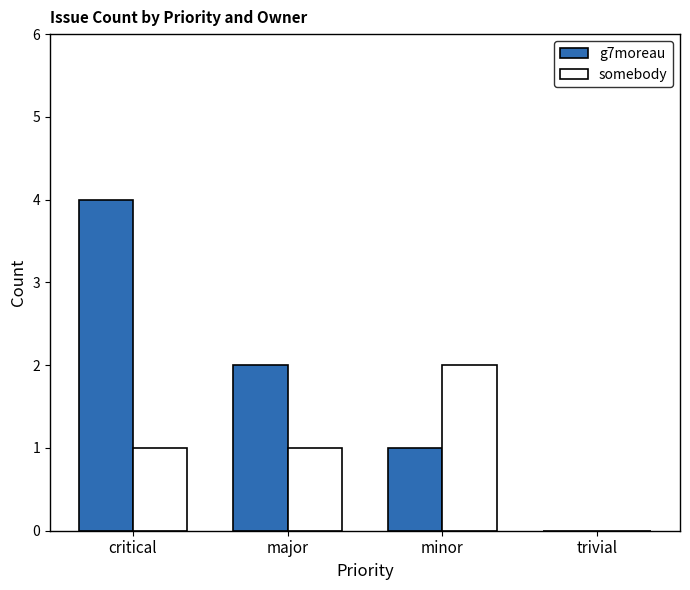

Which label corresponds to the largest value in the chart?

critical